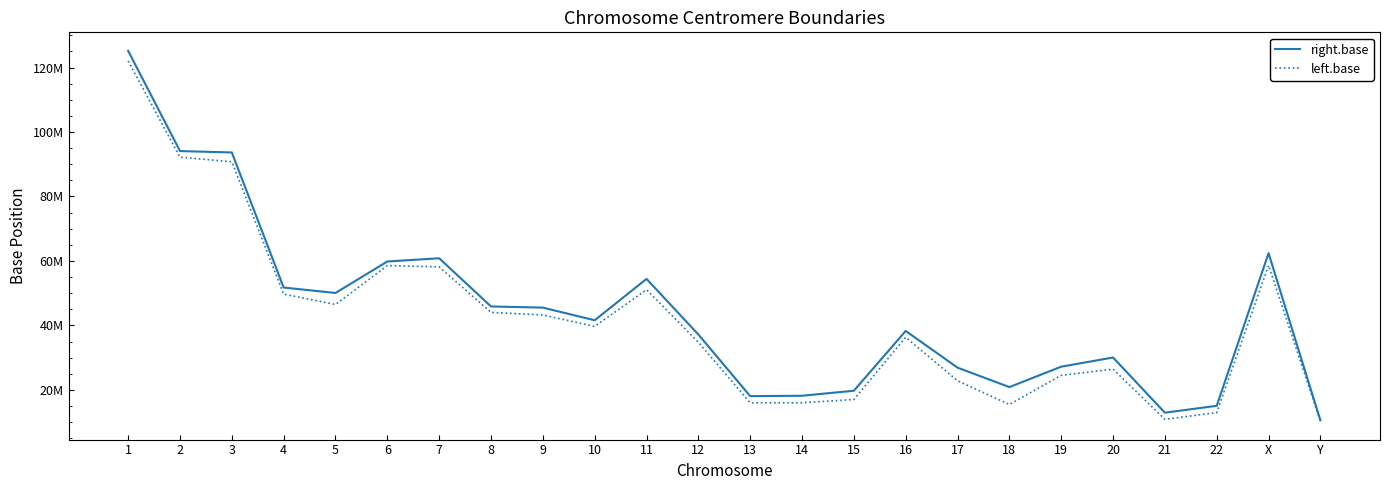

List the series in order of their peak value, lowest first.

left.base, right.base